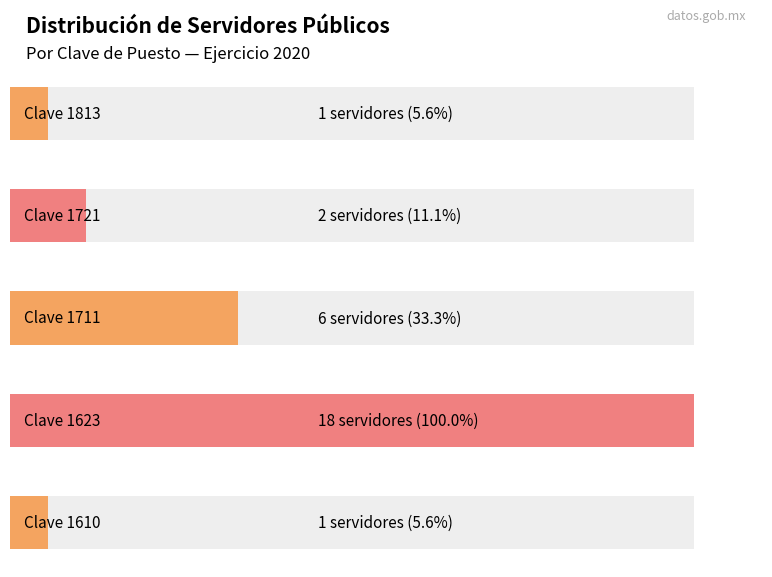

How many groups of bars are there?

5